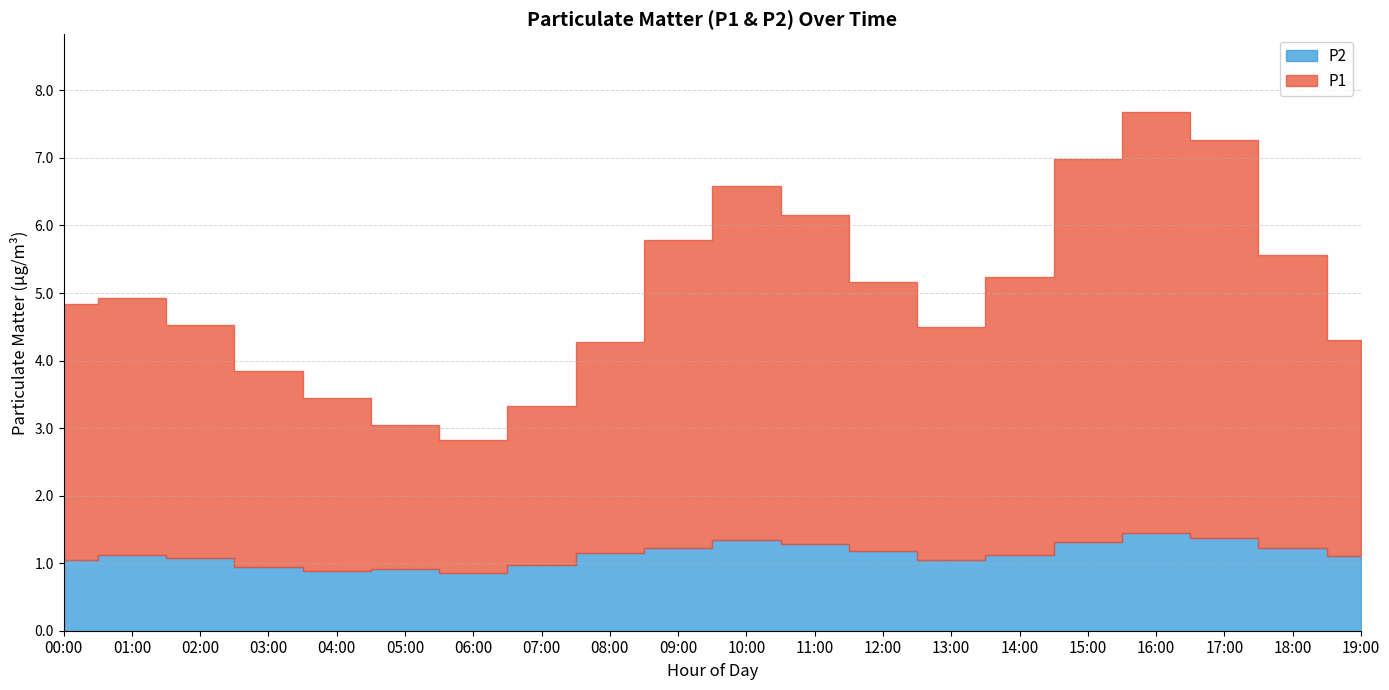

Reading left to right, extract all data points from this chart.

P1: 3.7	4.0	3.5	2.9	2.6	2.1	2.0	2.3	3.1	4.6	5.2	4.9	4.0	3.5	4.1	5.7	6.2	5.9	4.3	3.2
P2: 1.1	1.1	1.1	0.9	0.9	0.9	0.8	1.0	1.1	1.2	1.4	1.3	1.2	1.1	1.1	1.3	1.4	1.4	1.2	1.1